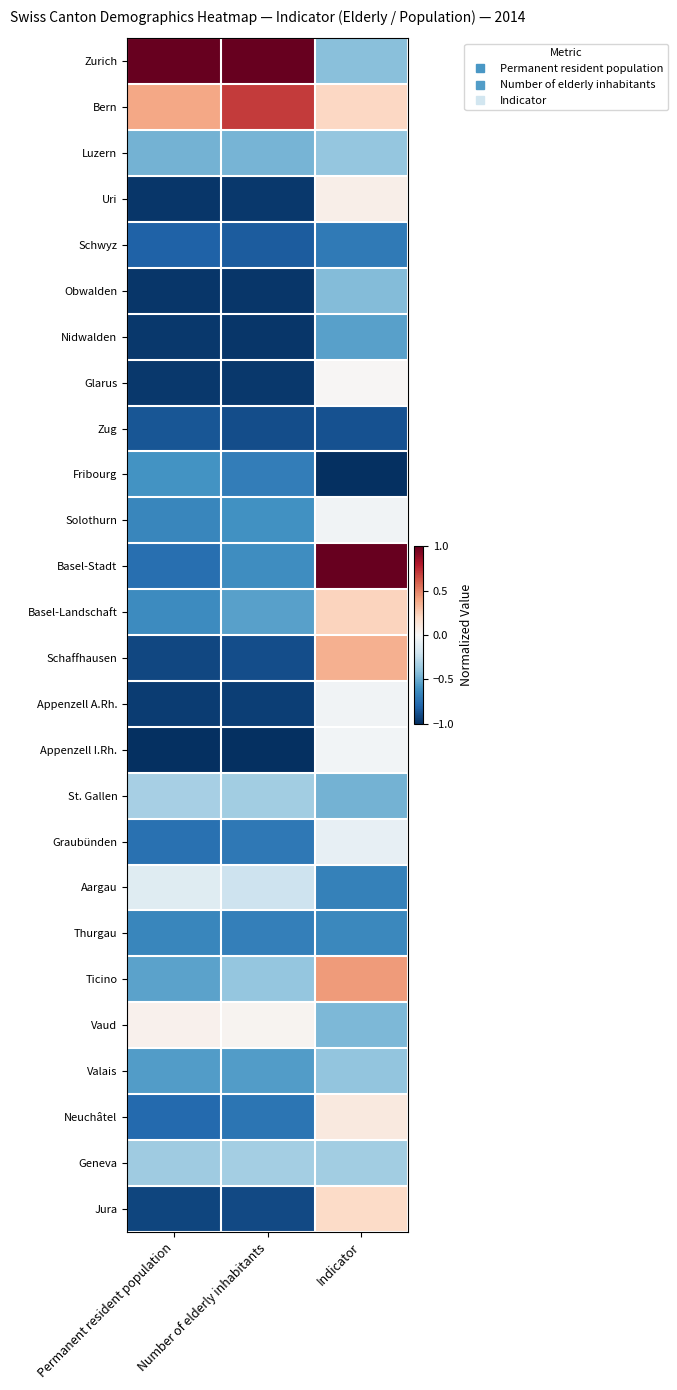

How many distinct data groups are displayed?

26